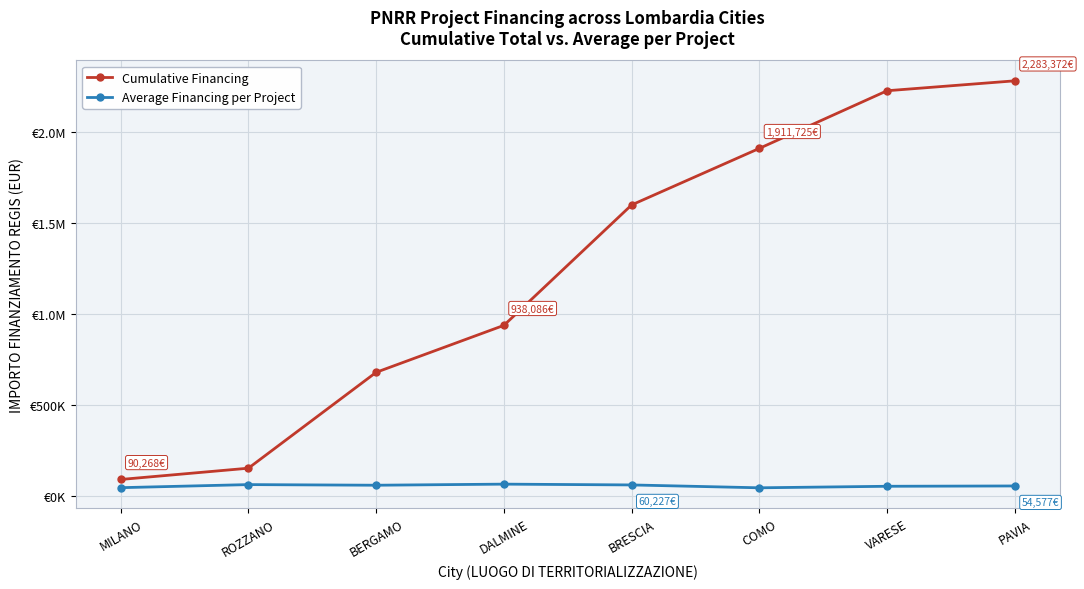

What is the average value of the Cumulative Financing series?

1235608.5